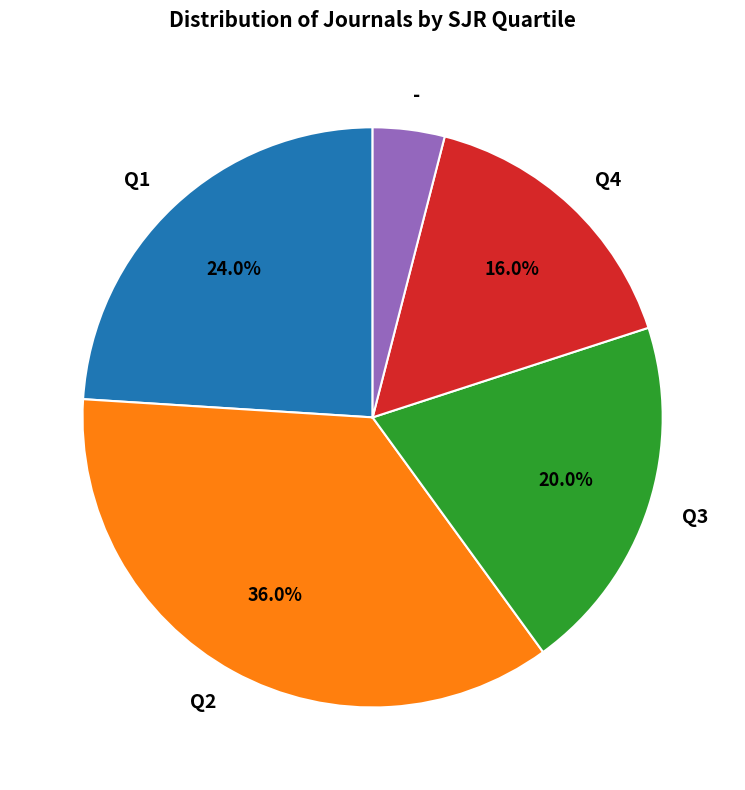

What is the smallest slice in the pie chart?

-